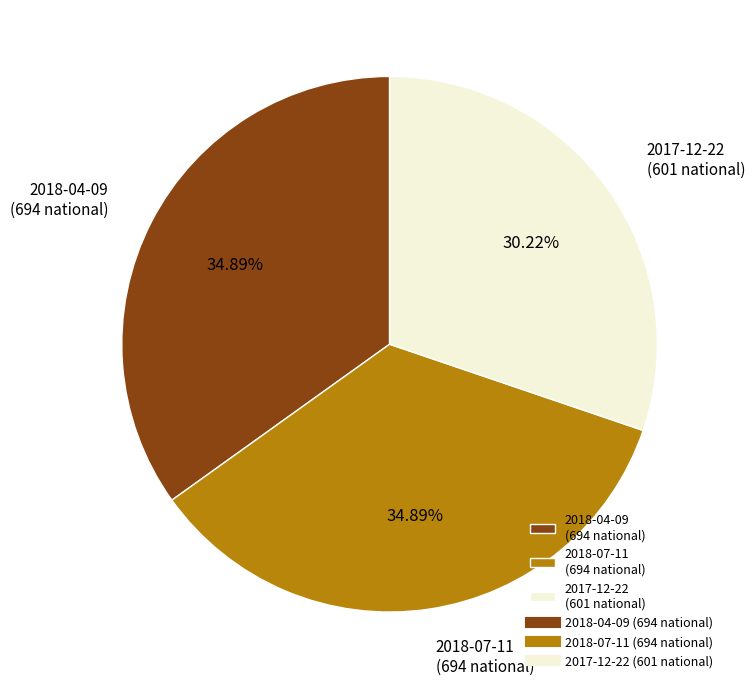

True or false: 2018-04-09 accounts for 35% of the total.

True